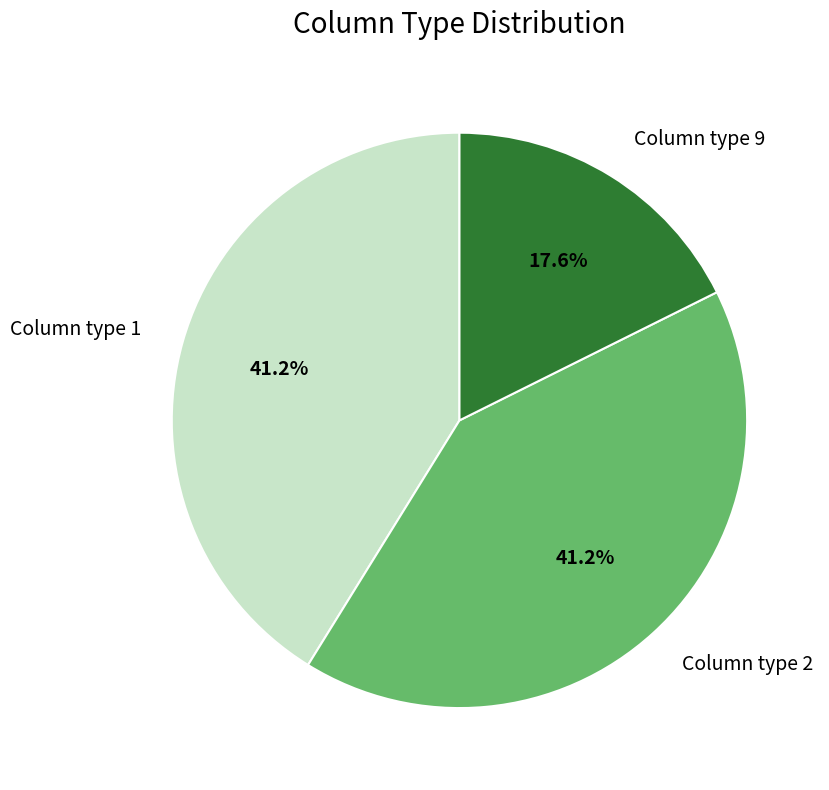

What is the ratio of the value at Column type 2 to the value at Column type 1?

1.0